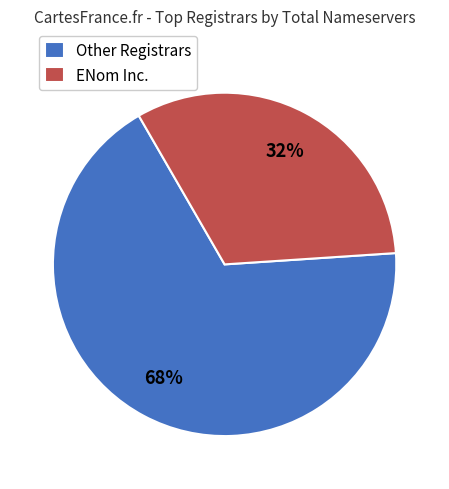

Does any single category account for the majority?

Yes